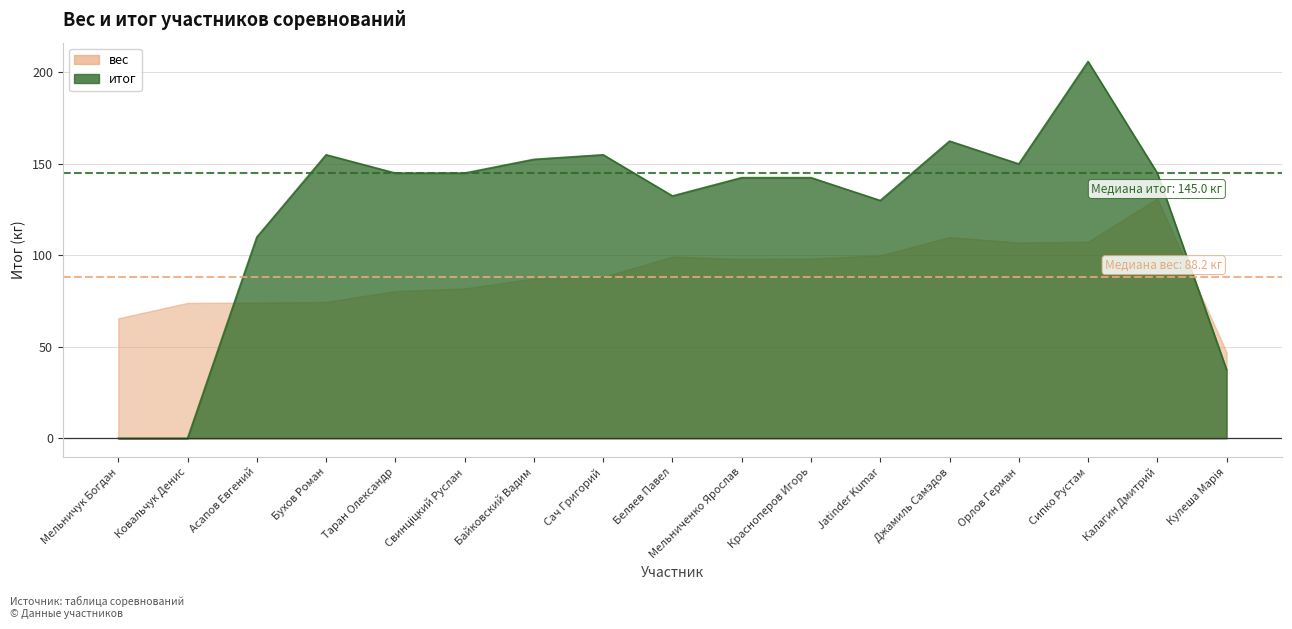

How many times do вес and итог cross each other?

2